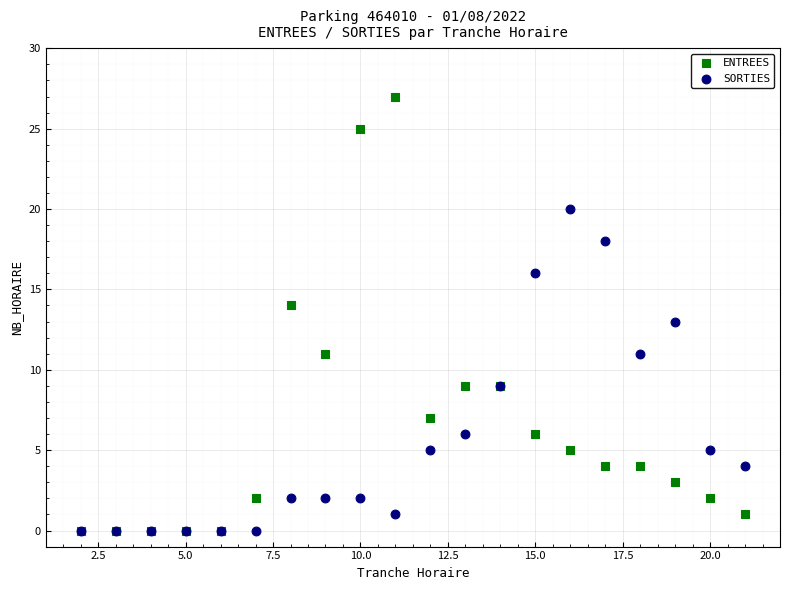

Which series contains the highest Y value?

ENTREES